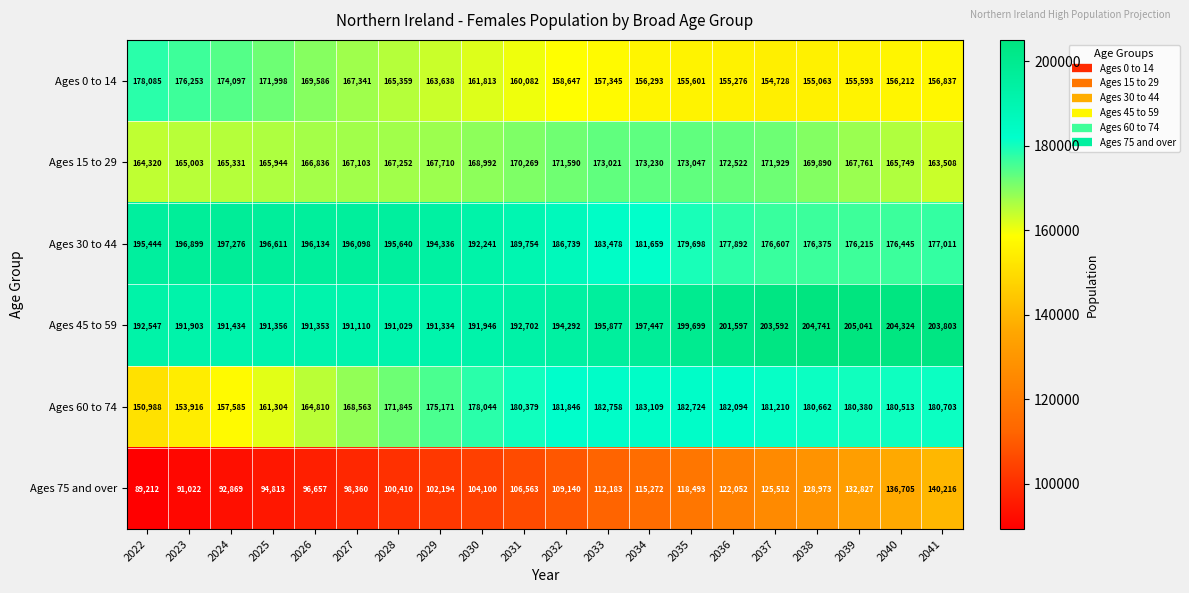

What is the lowest value of the Ages 0 to 14 series?

154728